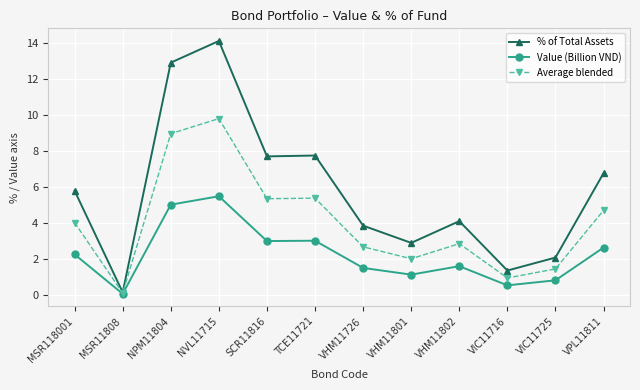

Which series has the largest total across all categories?

% of Total Assets